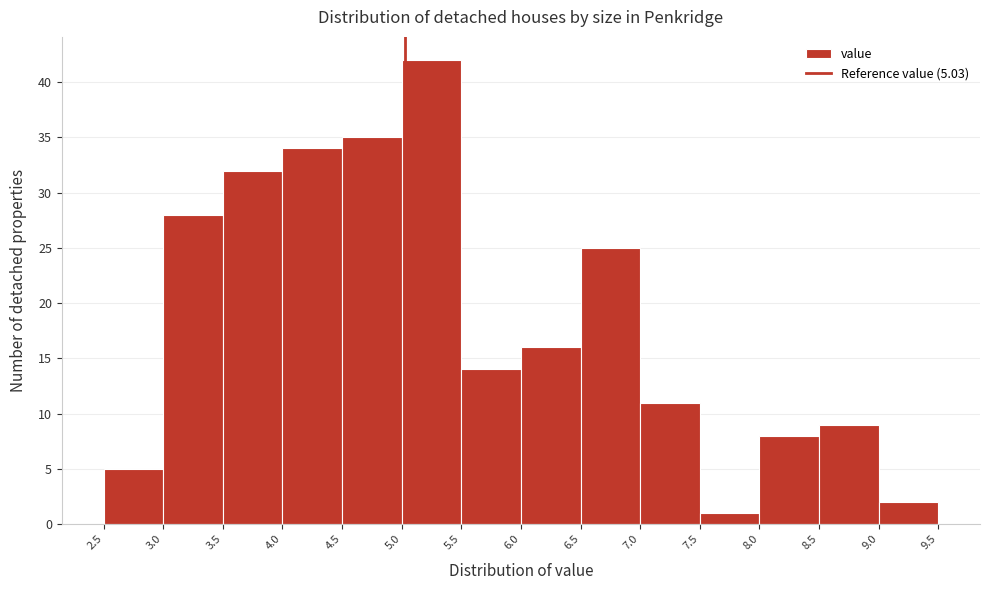

Over which range of the x-axis is the bar tallest?

5.0 to 5.5